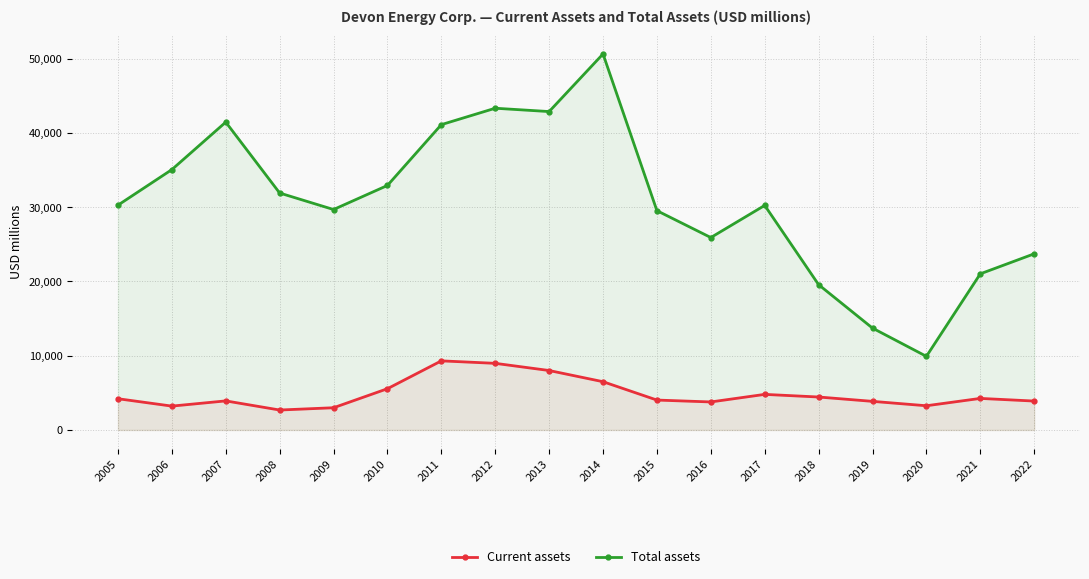

What is the spread (max minus min) of values at 2020?

6652